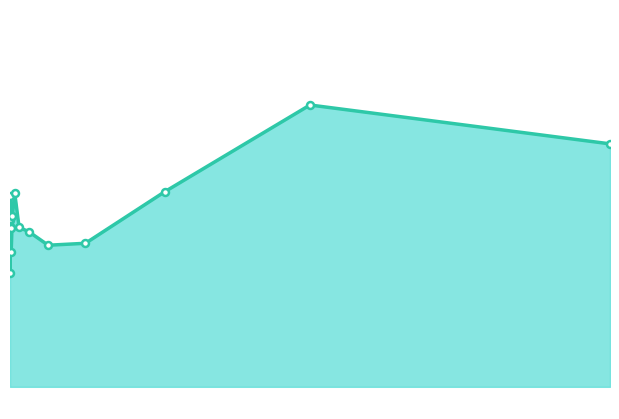

Where does the data first go above 101?

0.002